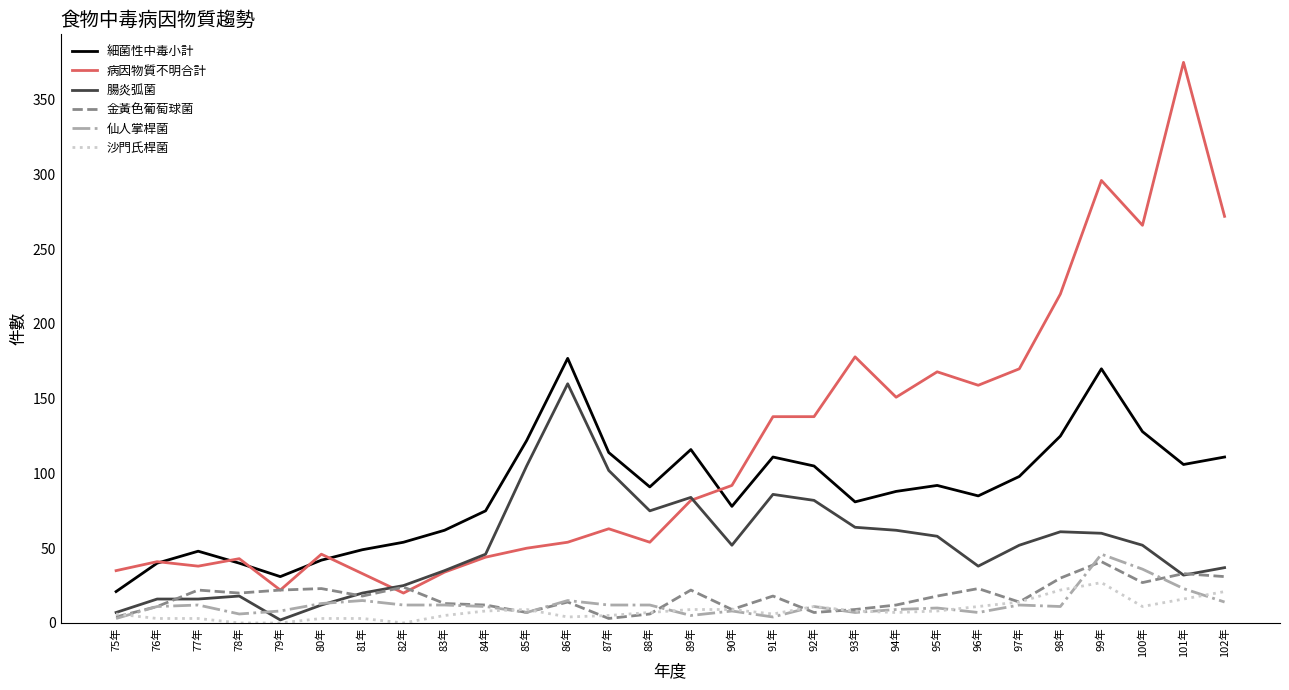

What is the greatest value displayed?

375